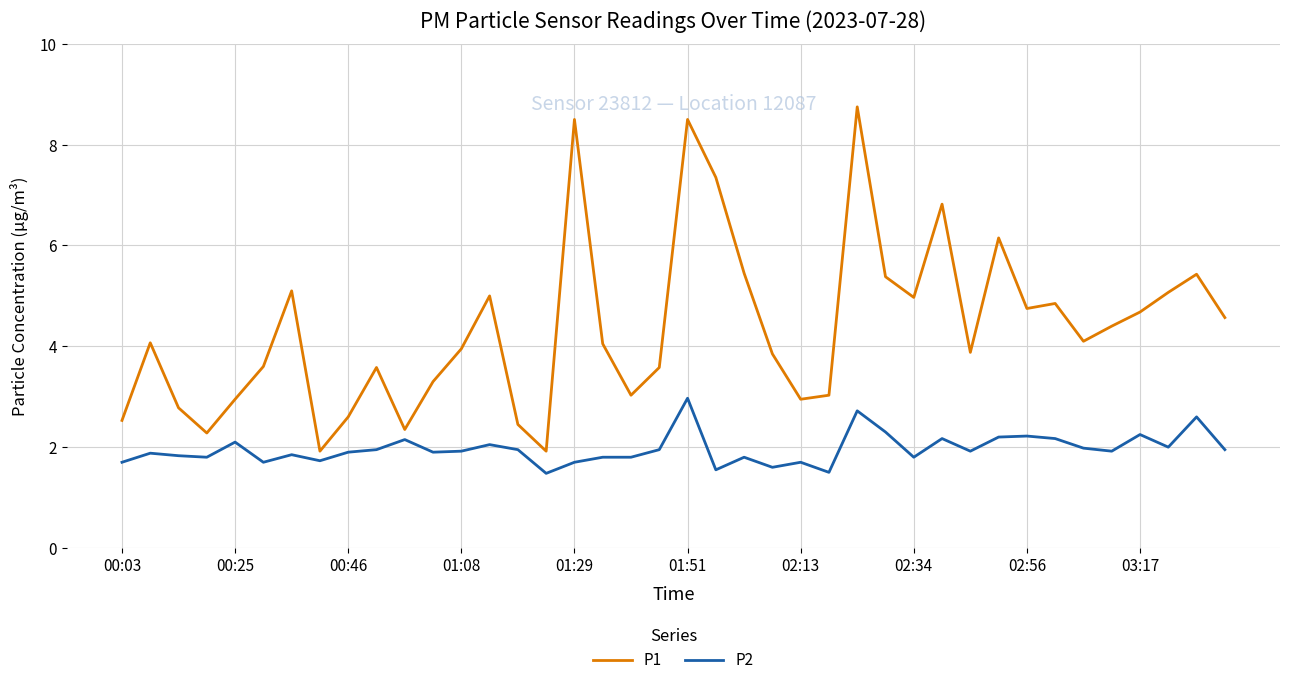

How many lines are shown in the chart?

2